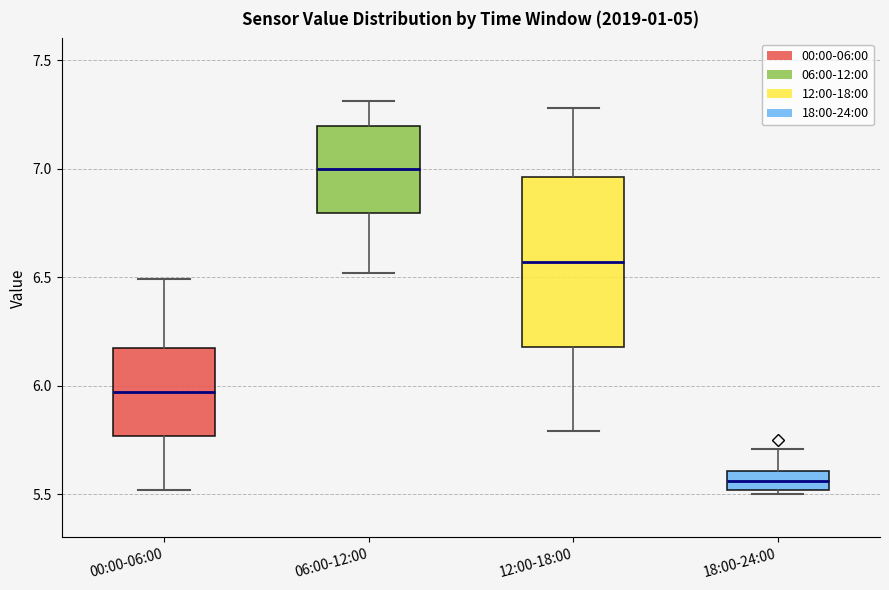

Where does the upper whisker of the box for 12:00-18:00 end on the y-axis? The values are not printed on the chart, so give them approximately, as read against the axis.

7.30